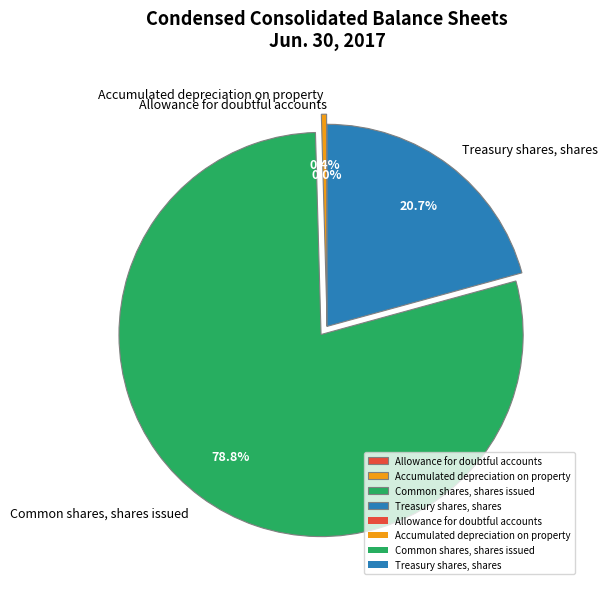

Which slice represents more than half of the pie?

Common shares, shares issued